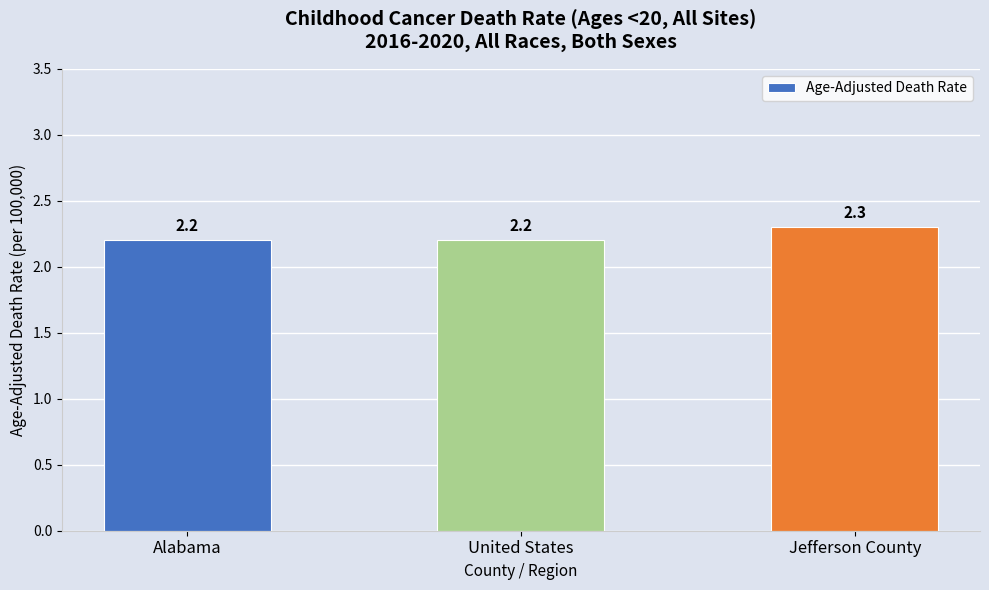

Does the chart contain stacked bars?

No